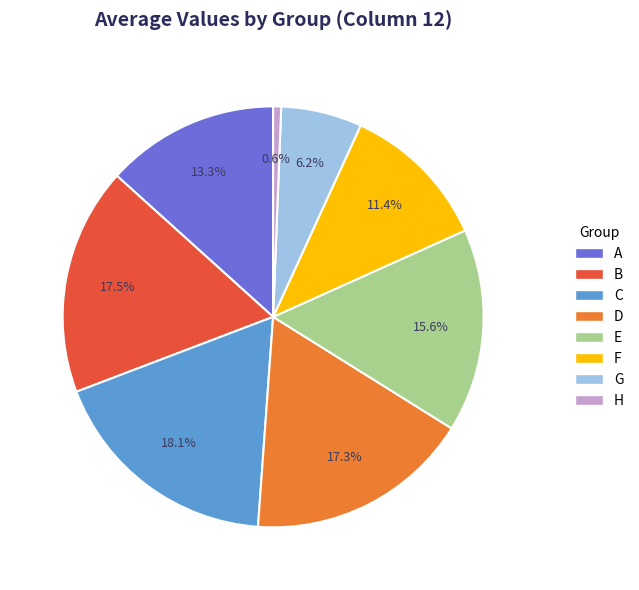

Which category has the smallest portion of the pie?

H